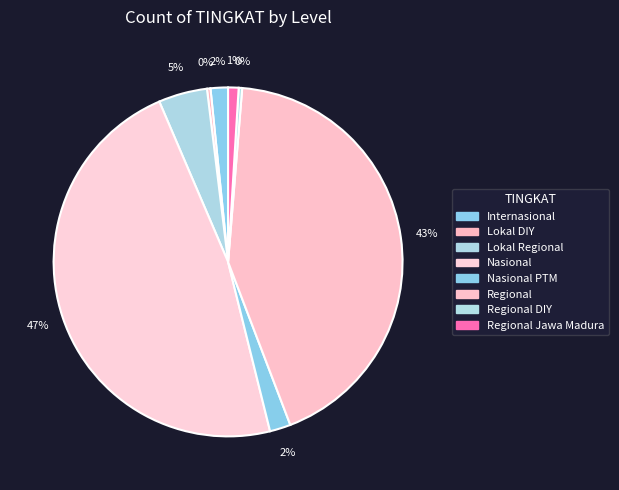

Is there any slice that represents more than half of the pie?

No